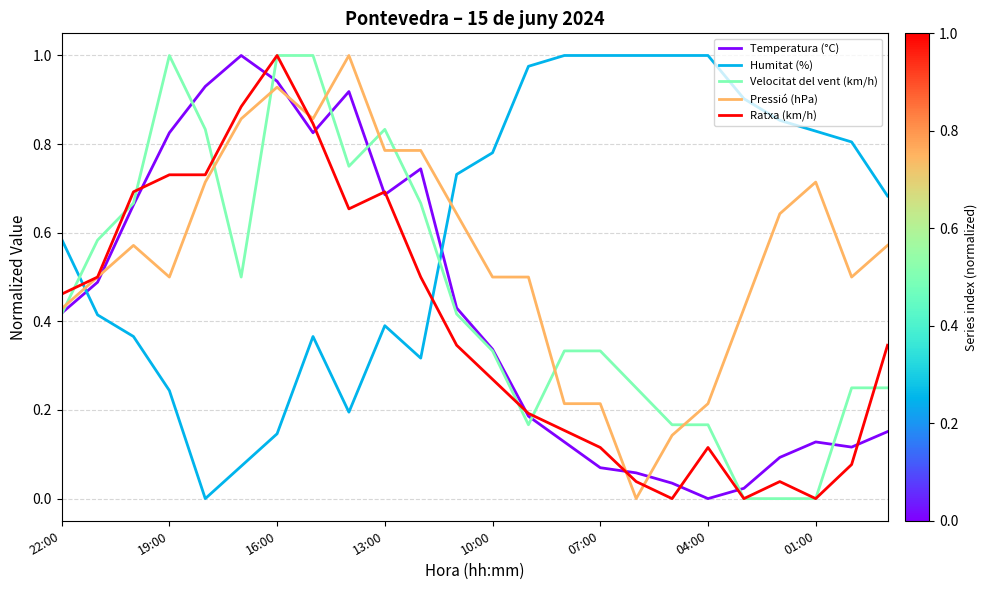

How many intersections are there between Pressió (hPa) and Humitat (%)?

2